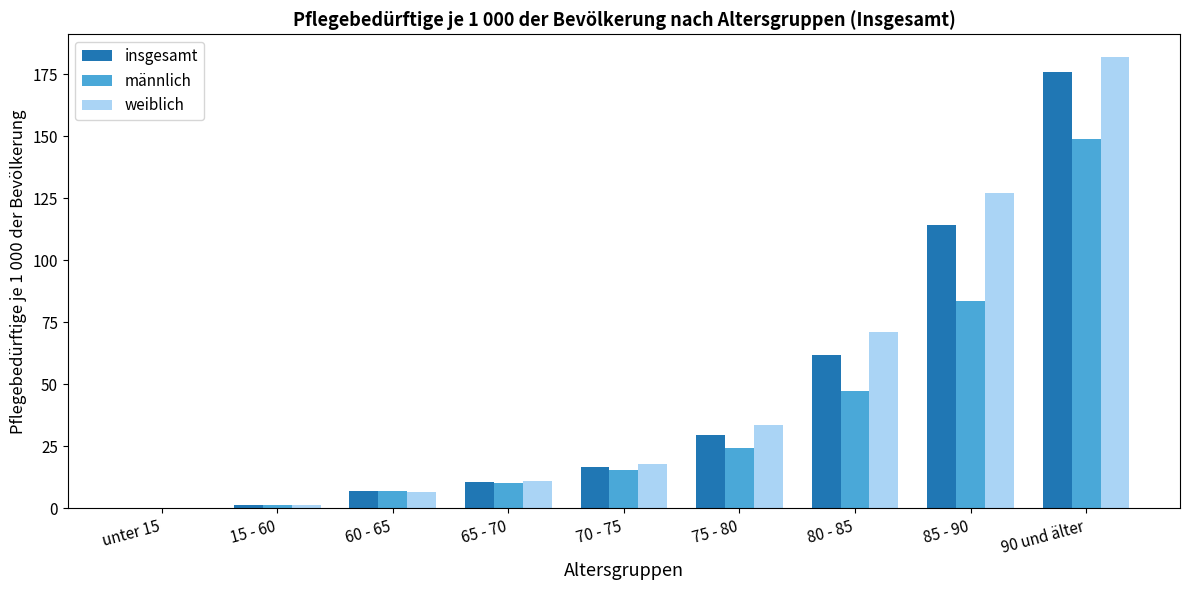

What is the maximum value for insgesamt?

175.8